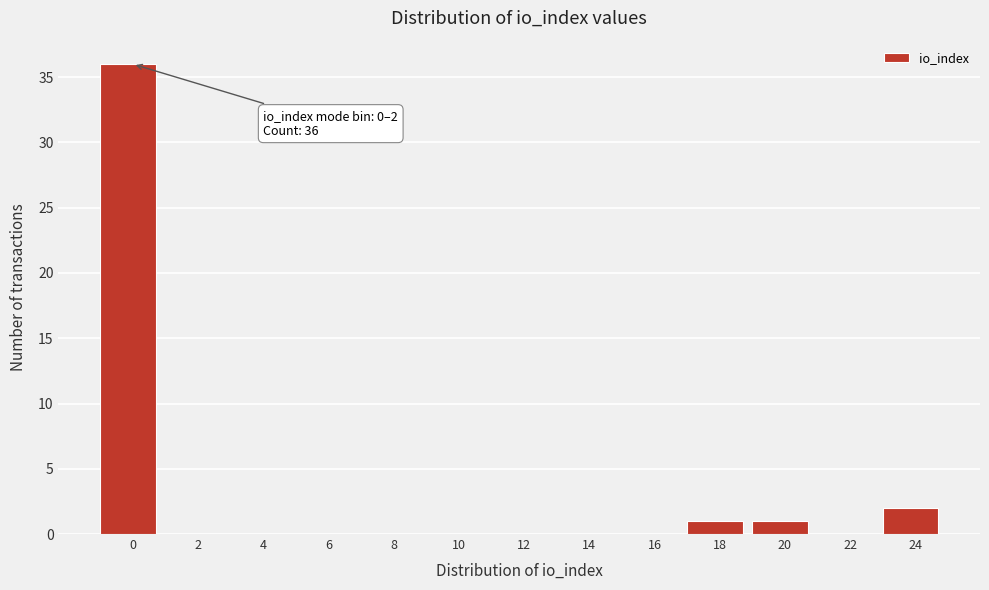

Reading right to left, list all the values displayed in this chart.

24=2	22=0	20=1	18=1	16=0	14=0	12=0	10=0	8=0	6=0	4=0	2=0	0=36